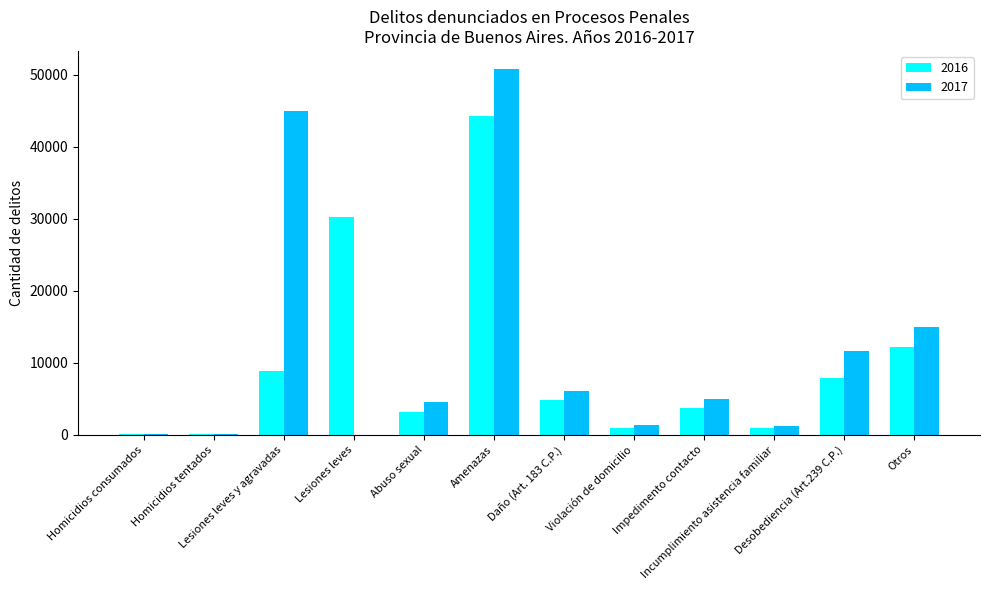

What is the highest value of the 2017 series?

50760